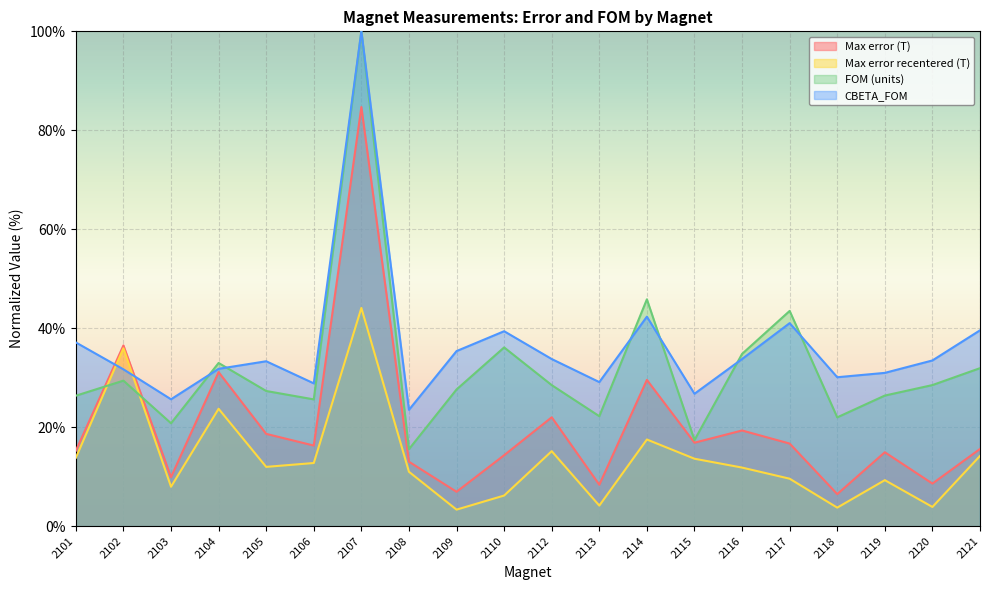

The Max error (T) series shows 19.7 at 2108. True or false?

False